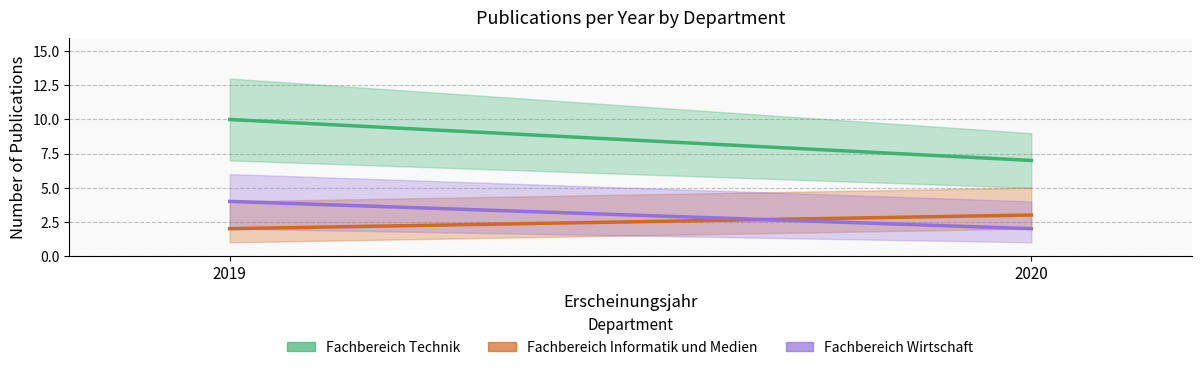

Which series has the widest spread of values?

Fachbereich Technik